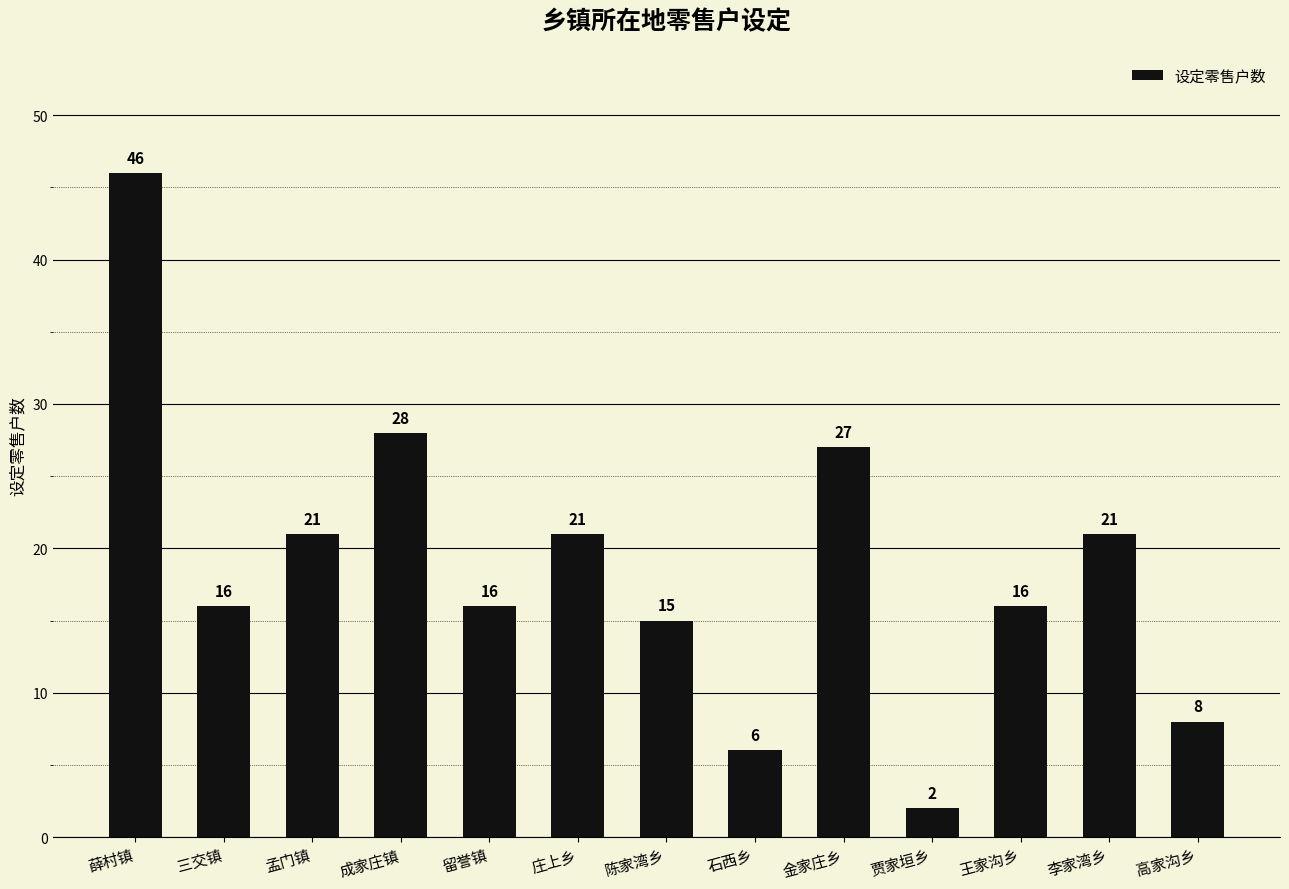

What is the average value?

19